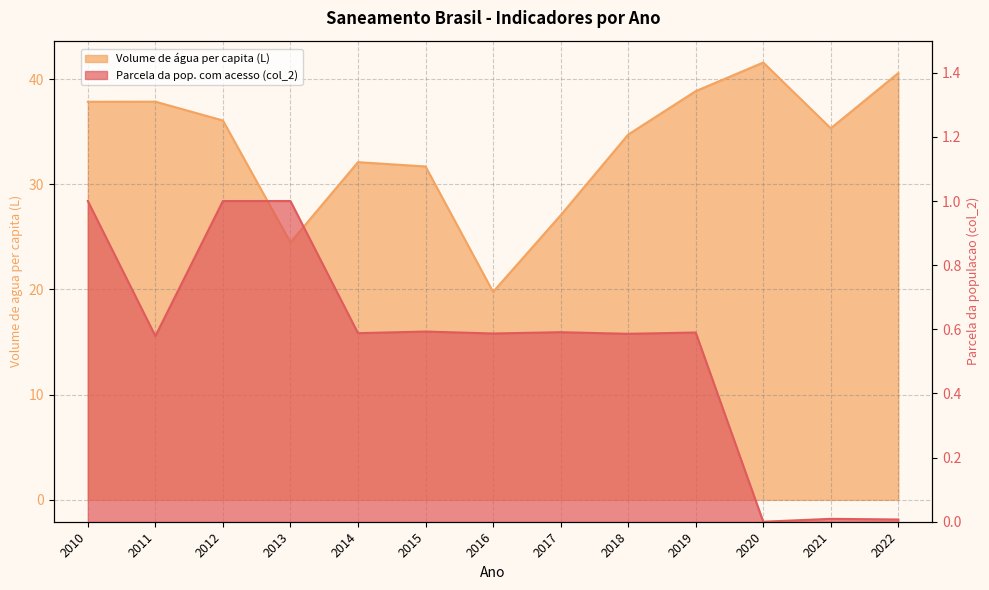

How many lines are shown in the chart?

2